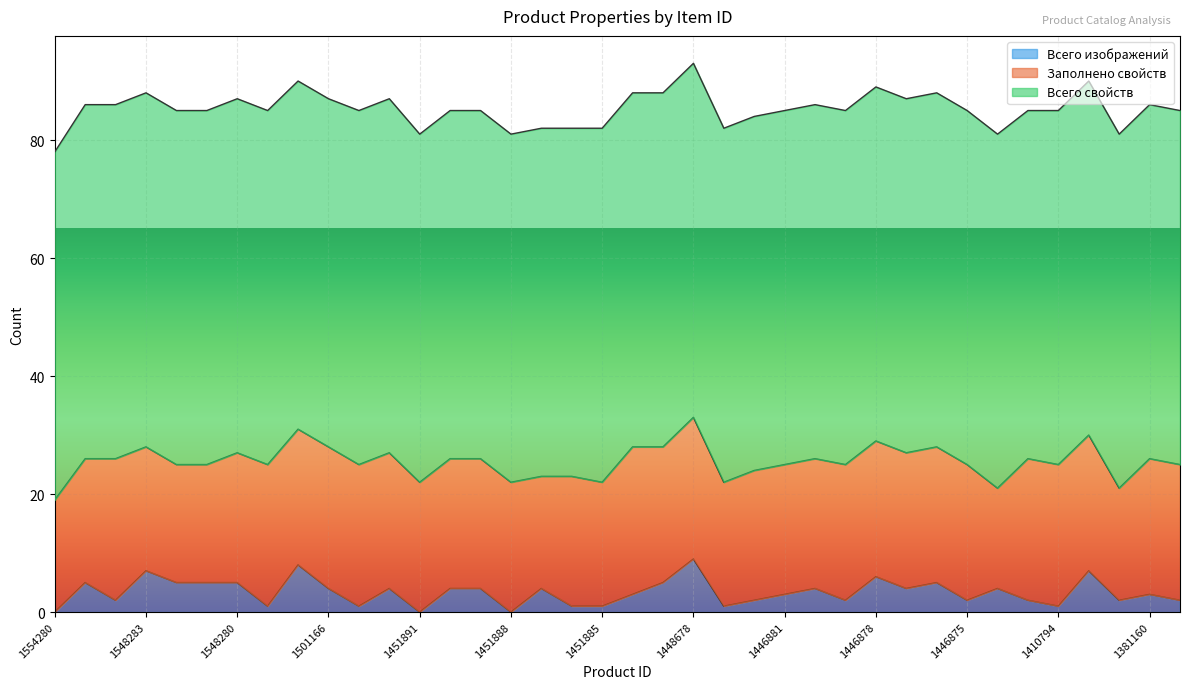

Is it true that Всего изображений equals 4 at 1453336?

True